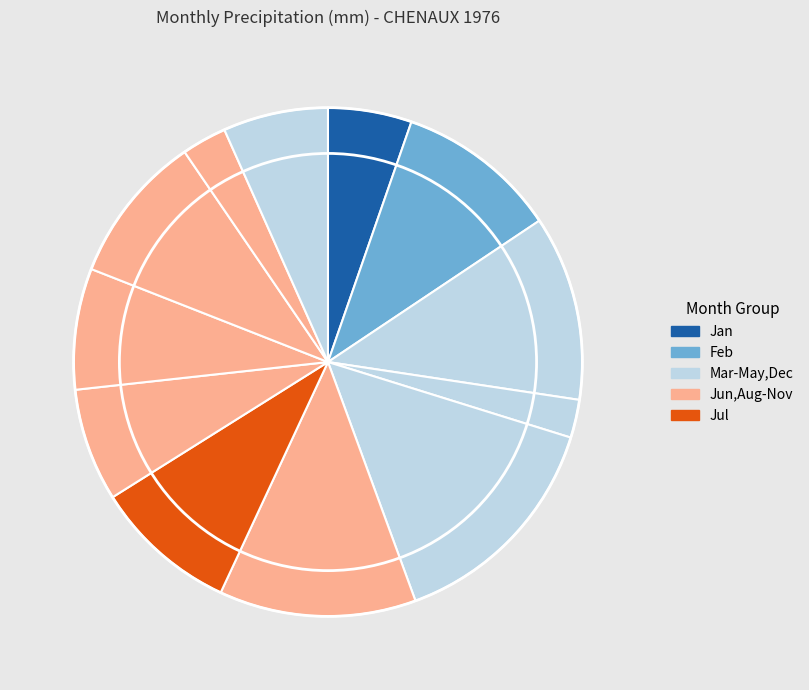

How many slices are in this pie chart?

12